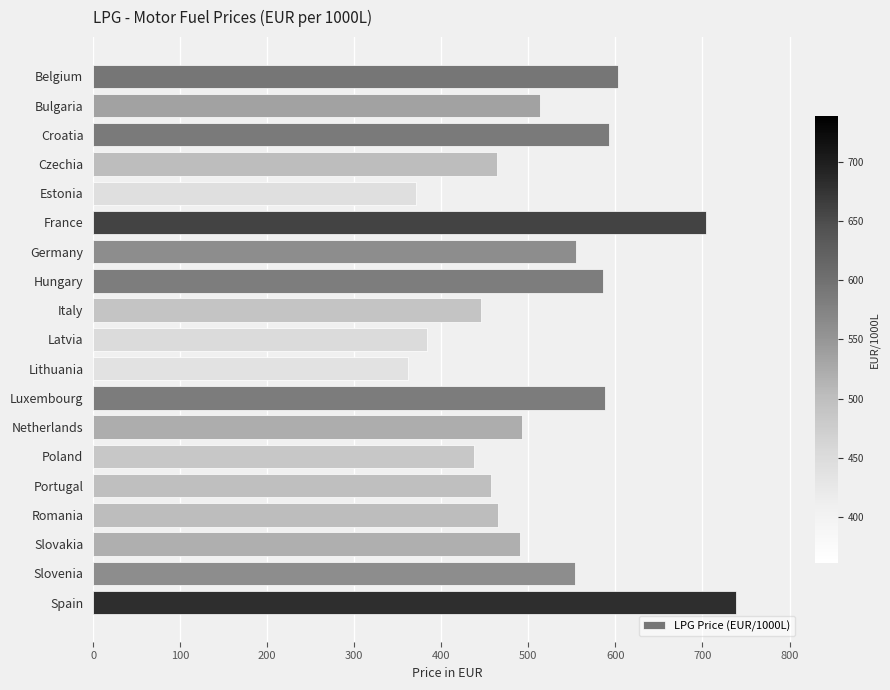

The value at Czechia is 702.5. True or false?

False